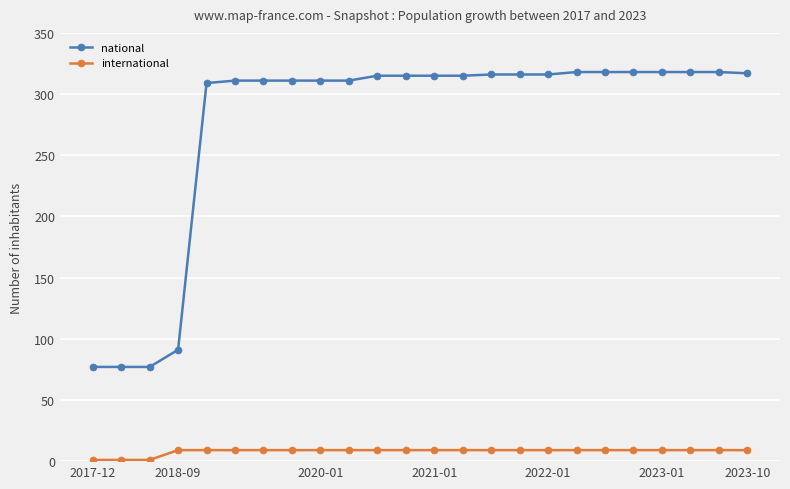

How many lines are shown in the chart?

2